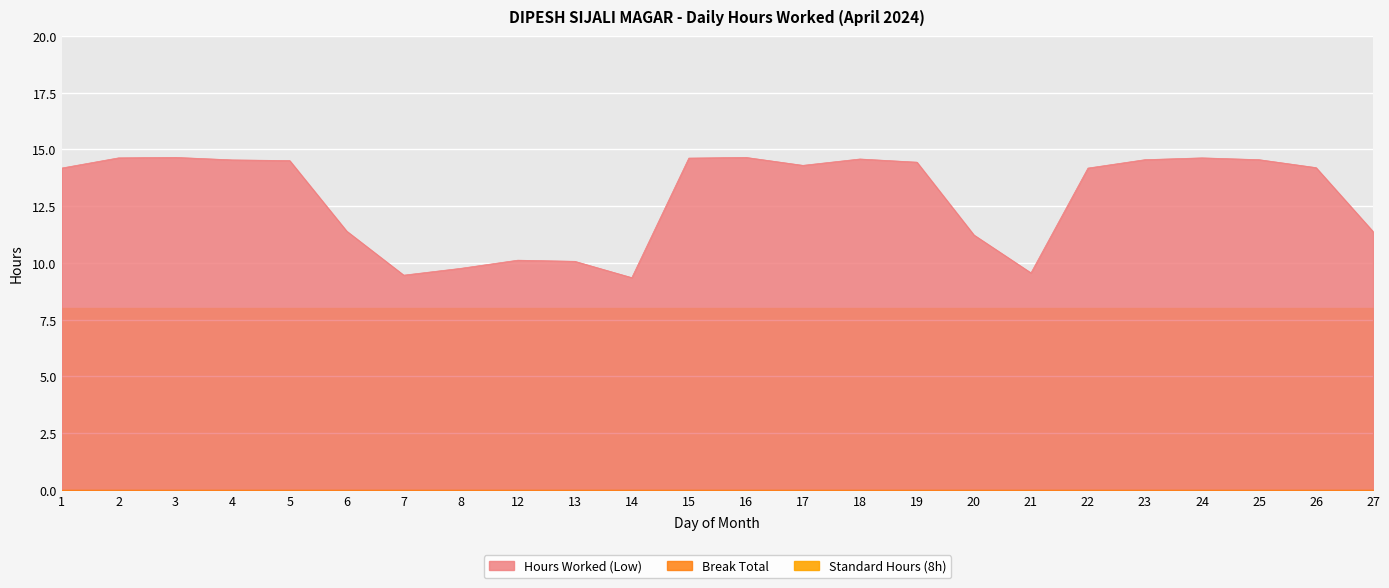

Rank the categories by value from lowest to highest.

14, 7, 21, 8, 13, 12, 20, 27, 6, 1, 22, 26, 17, 19, 5, 4, 23, 25, 18, 15, 2, 24, 3, 16